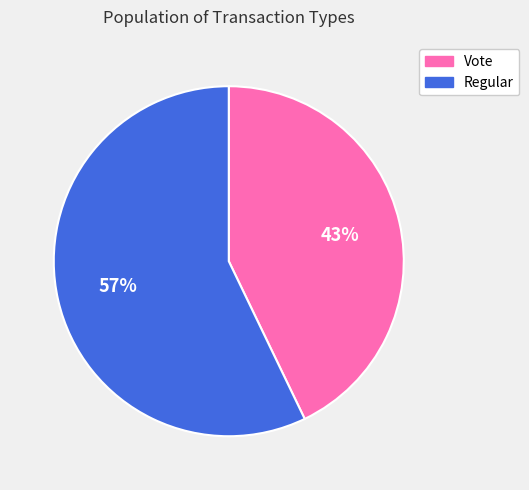

Which slice is the smallest?

Vote